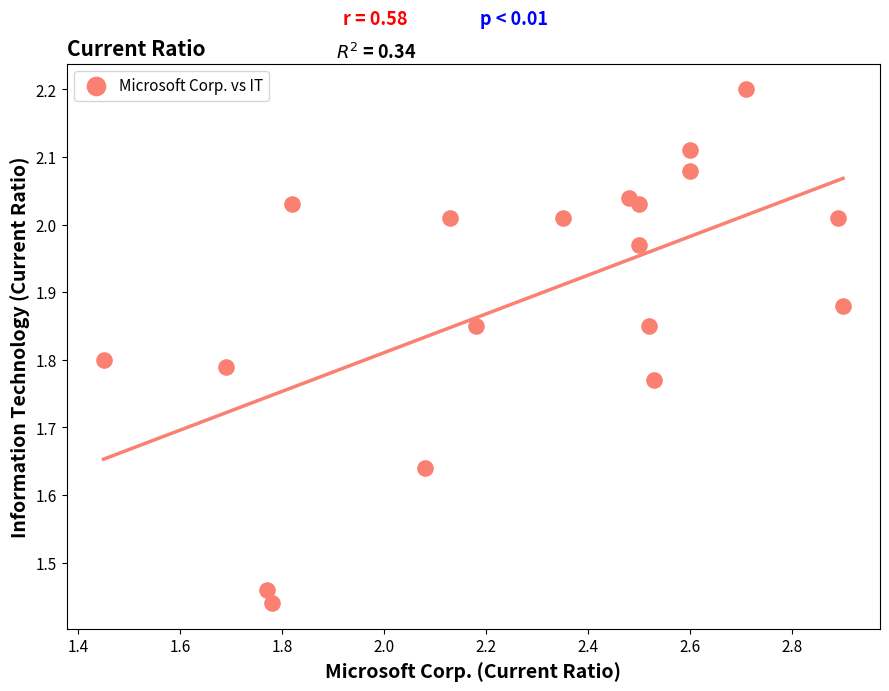

What is the range of Y values (max minus min)?

0.8